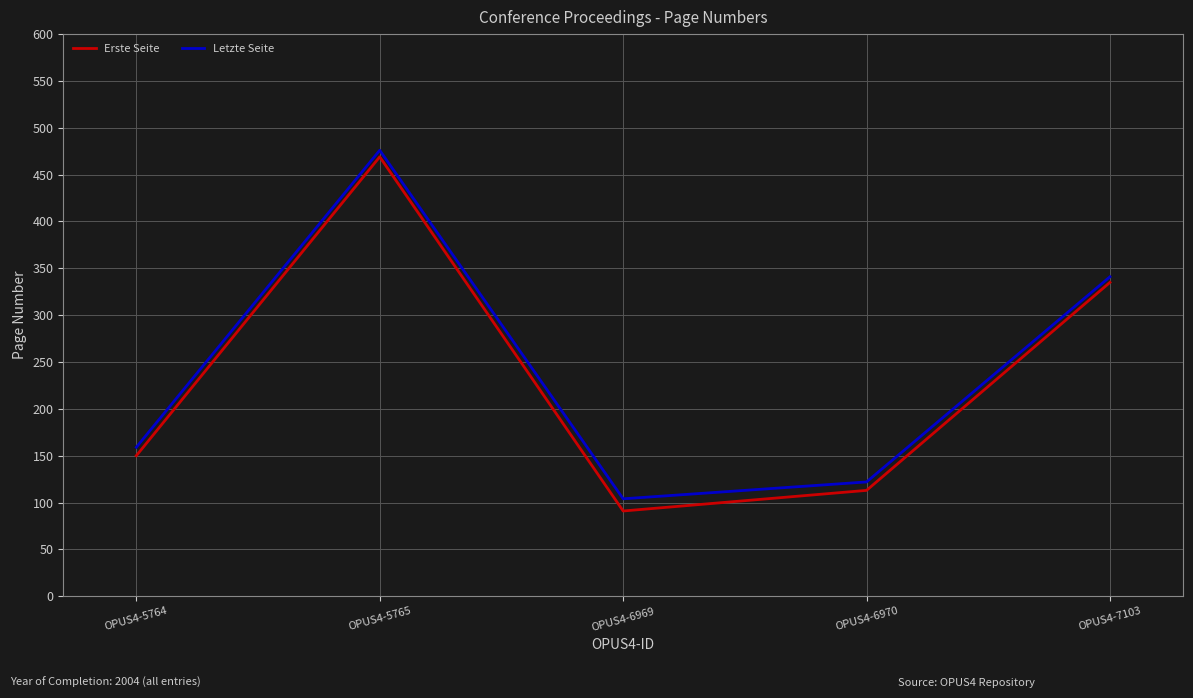

True or false: Letzte Seite and Erste Seite cross at least once.

False